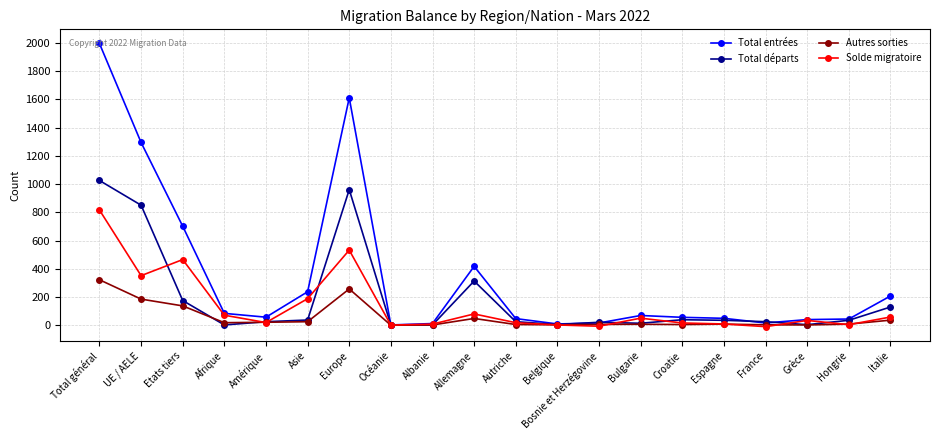

List the series in order of their peak value, highest first.

Total entrées, Total départs, Solde migratoire, Autres sorties